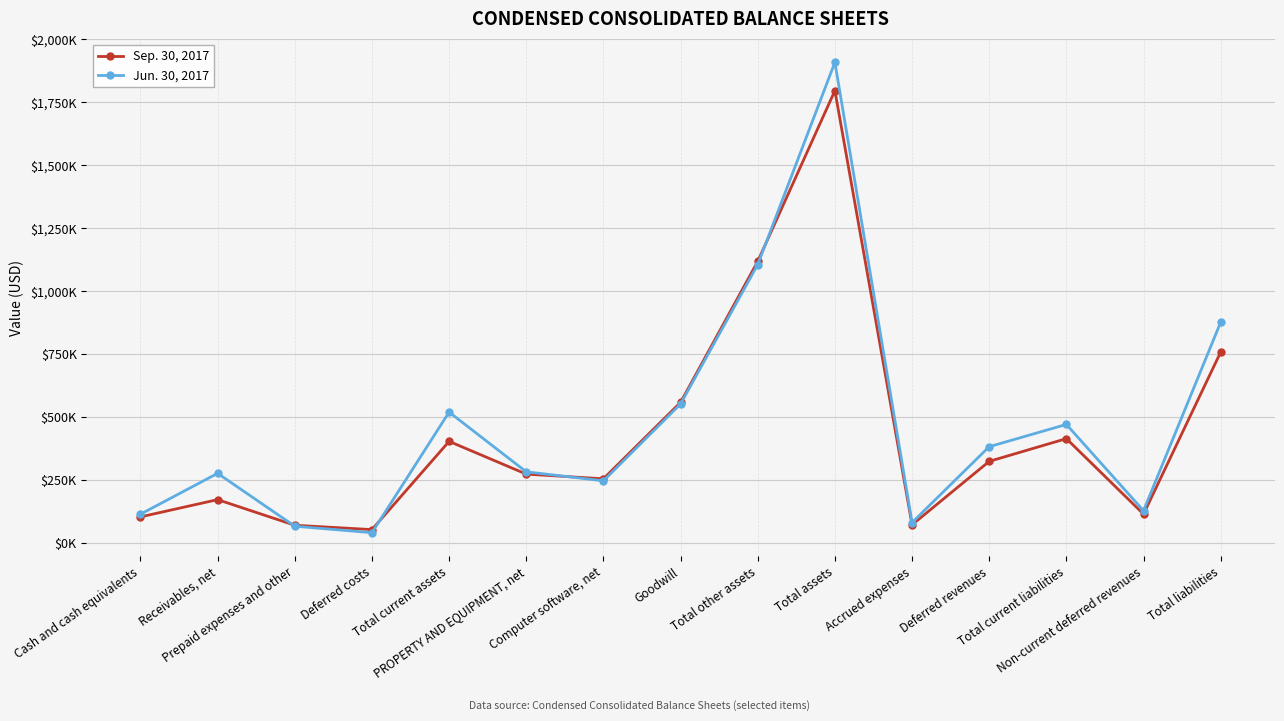

How many intersections are there between Sep. 30, 2017 and Jun. 30, 2017?

4